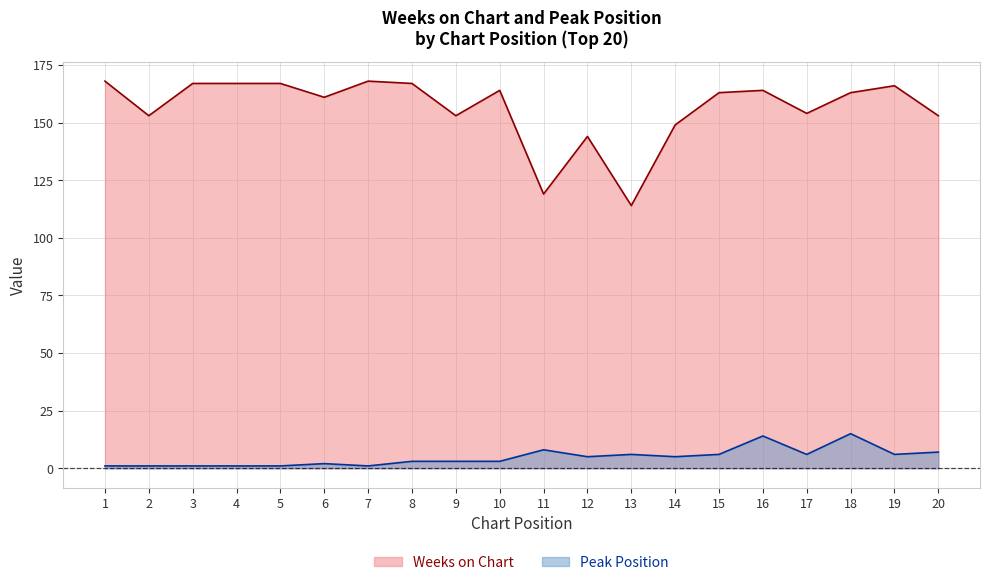

List the labels in order of Weeks on Chart value, largest first.

1, 7, 3, 4, 5, 8, 19, 10, 16, 15, 18, 6, 17, 2, 9, 20, 14, 12, 11, 13